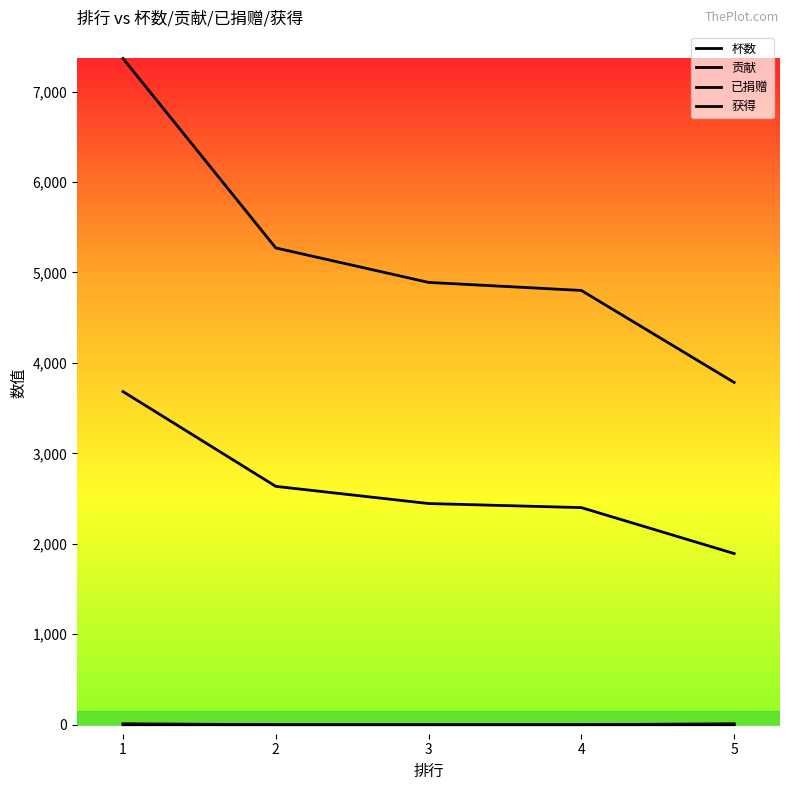

How many lines are shown in the chart?

4